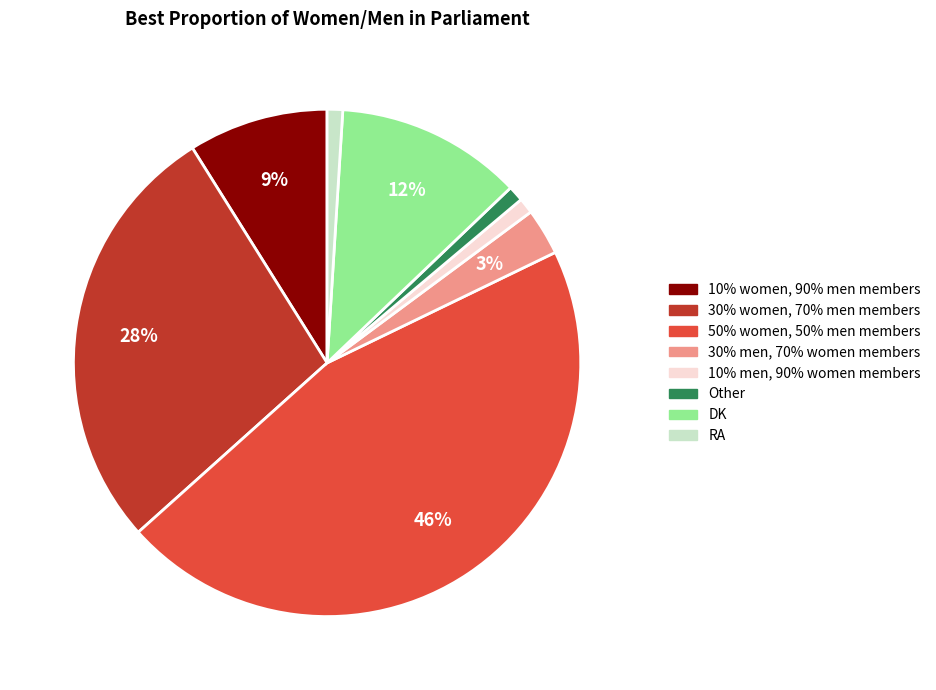

Combined, do 30% women, 70% men members and DK account for over 50%?

No